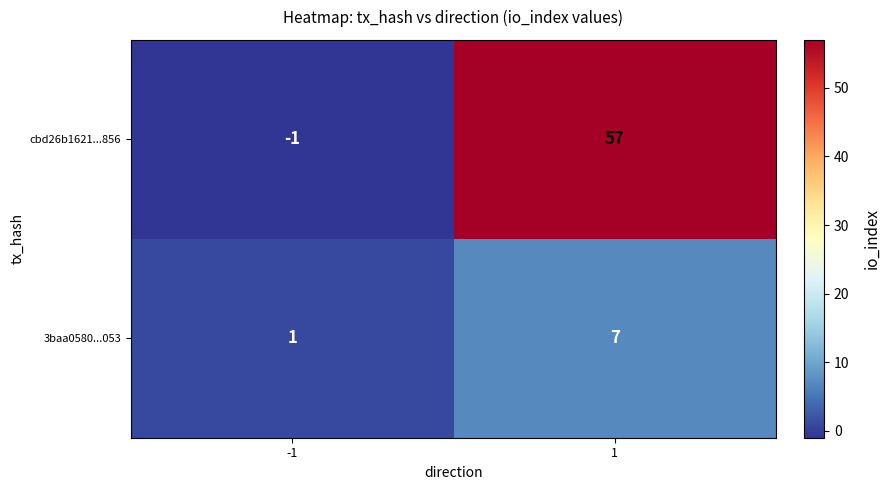

What is the difference between the highest and lowest values at -1?

2